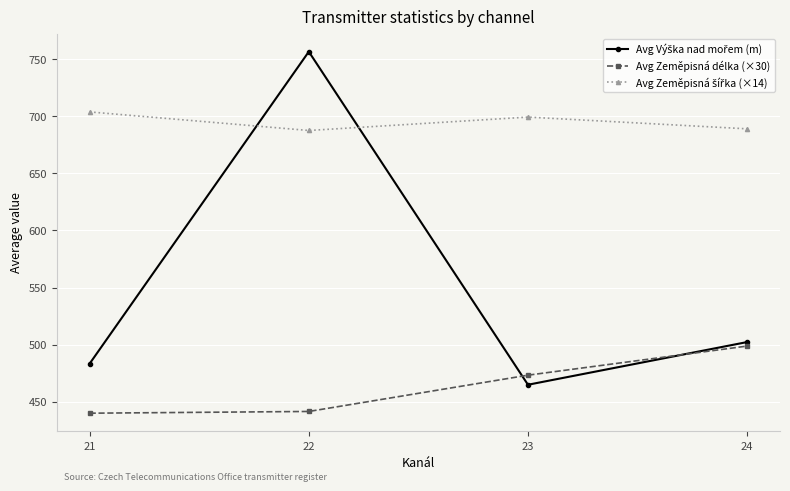

What is the difference between the highest and lowest values at 23?

234.4